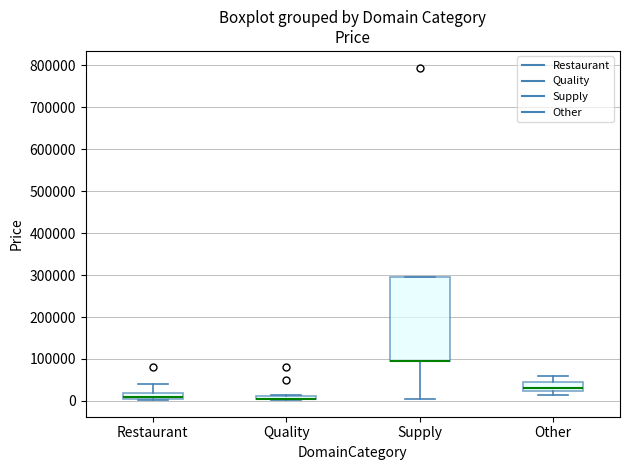

Where is the upper edge of the box for Restaurant on the y-axis? The values are not printed on the chart, so give them approximately, as read against the axis.

20000